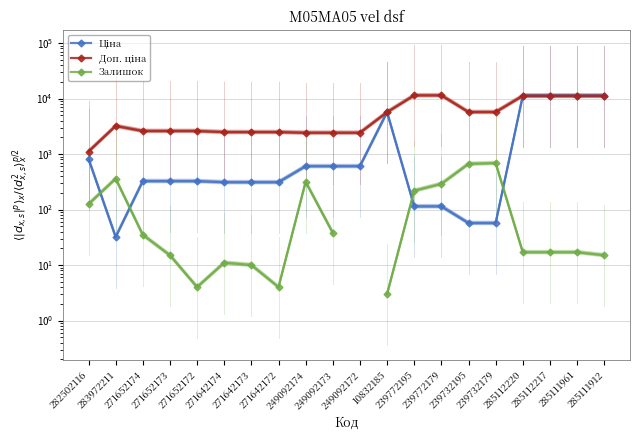

What is the difference between the second highest and minimum values in the Залишок series?

662.0